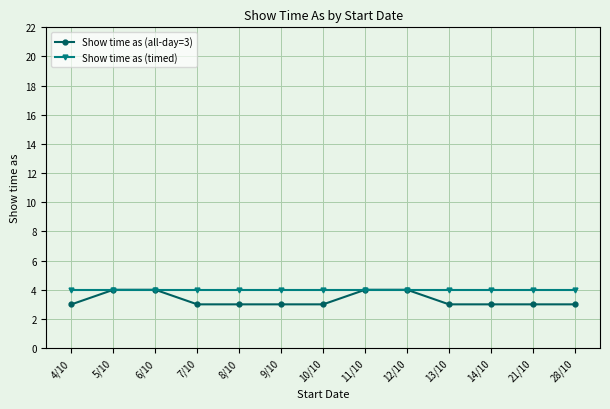

Is this an area chart (filled region under the line)?

No